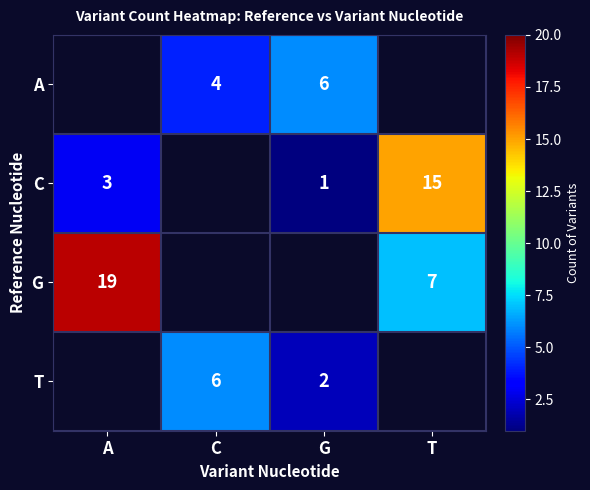

The A series shows 4 at C. True or false?

True